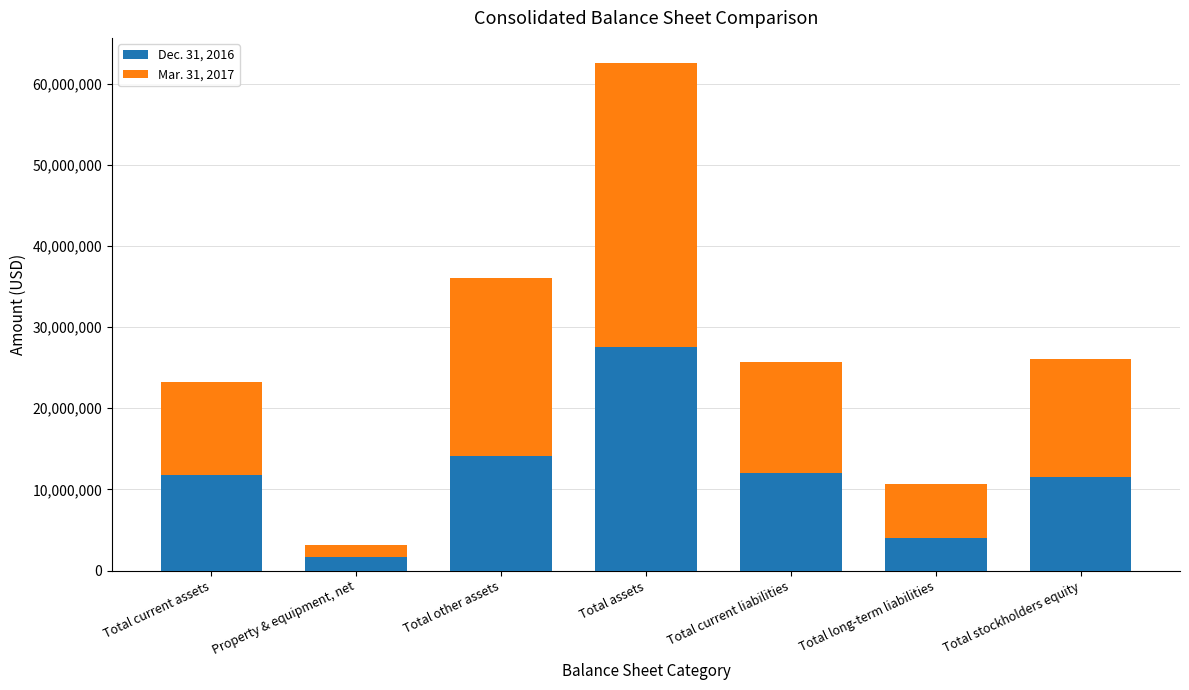

Rank the categories by Dec. 31, 2016 value from lowest to highest.

Property & equipment, net, Total long-term liabilities, Total stockholders equity, Total current assets, Total current liabilities, Total other assets, Total assets